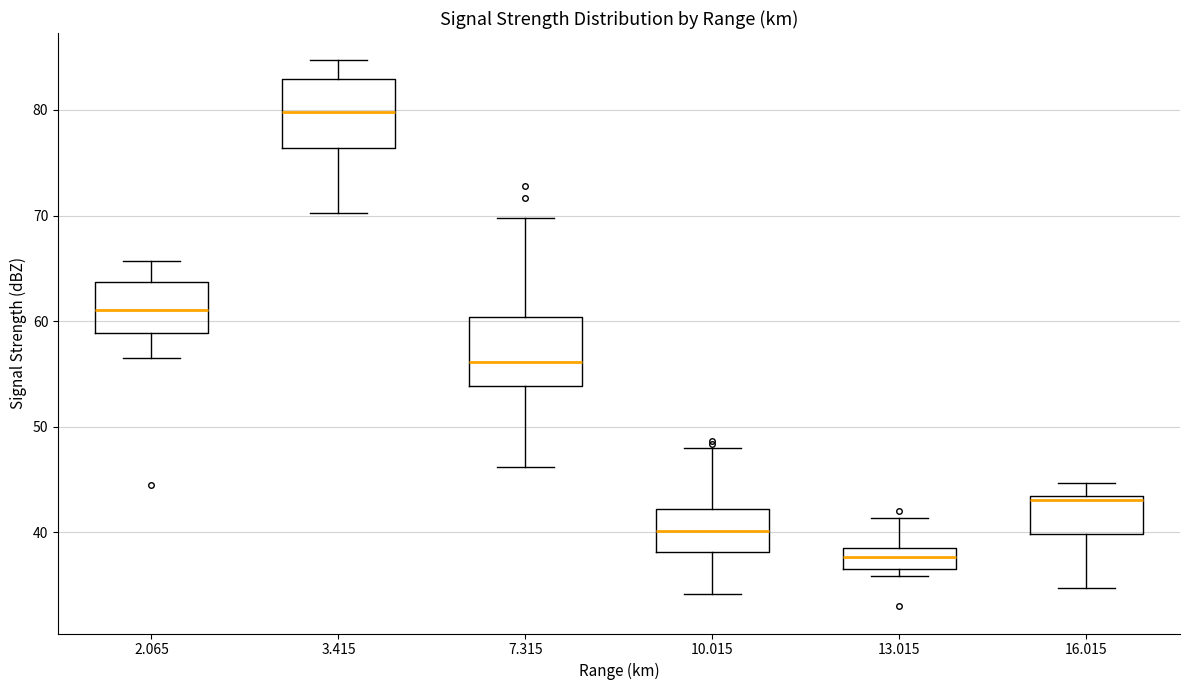

Which box has the lowest median line?

13.015